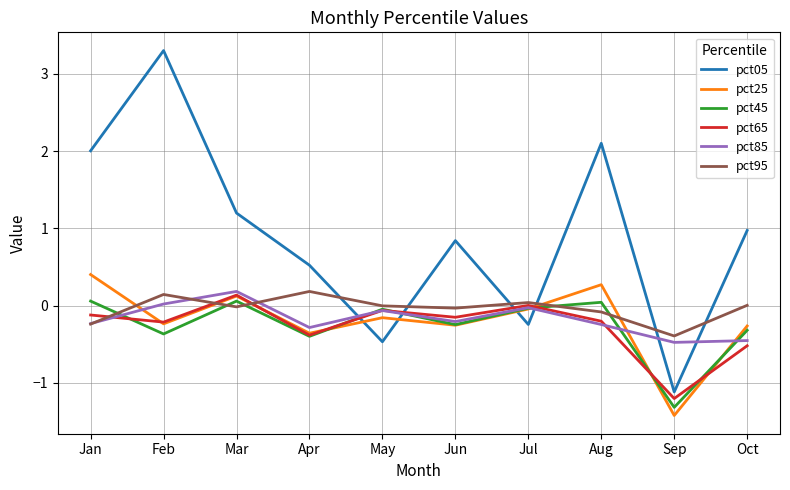

Which series has the widest spread of values?

pct05